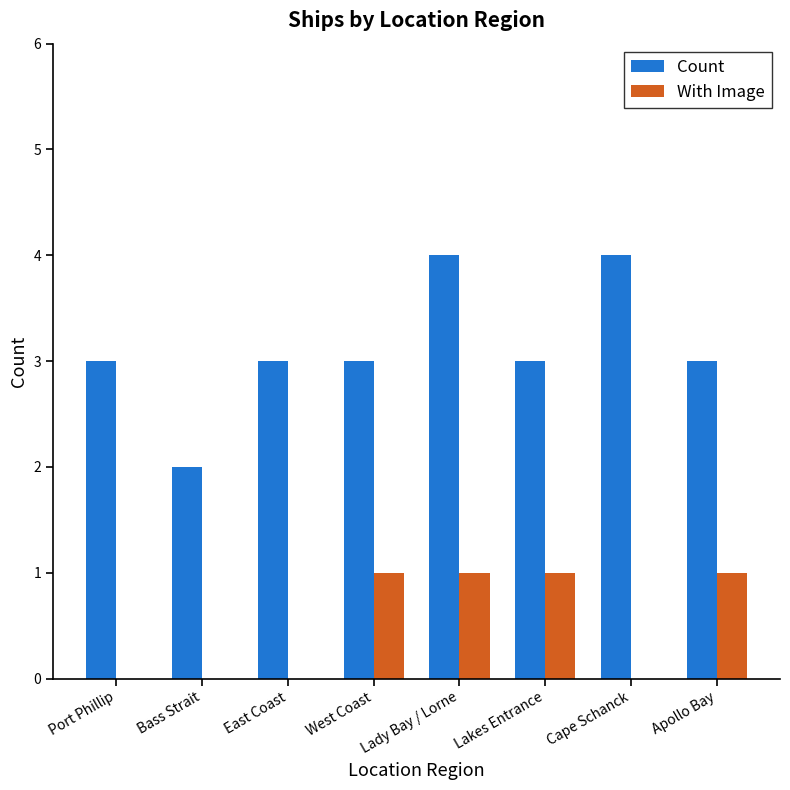

How many With Image values are between 0 and 1?

8